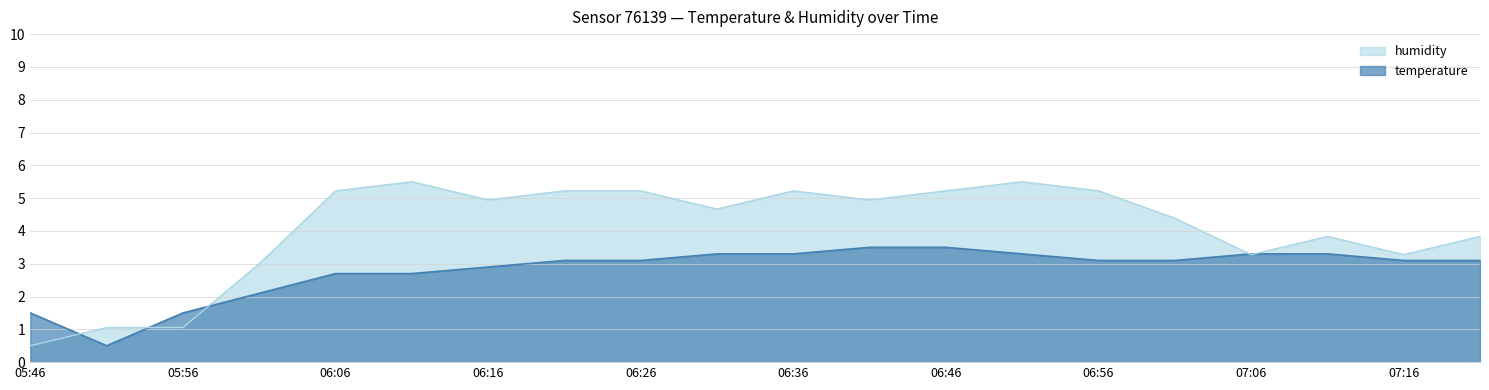

What is the sum of all humidity values?

81.1